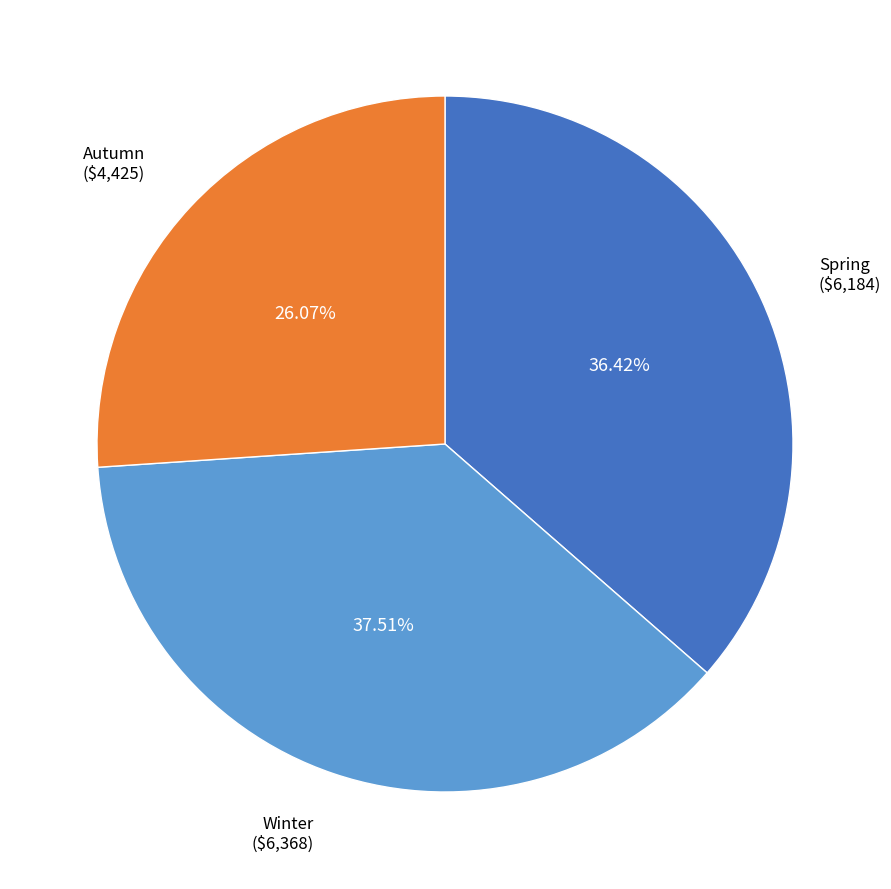

Is there any slice that represents more than half of the pie?

No